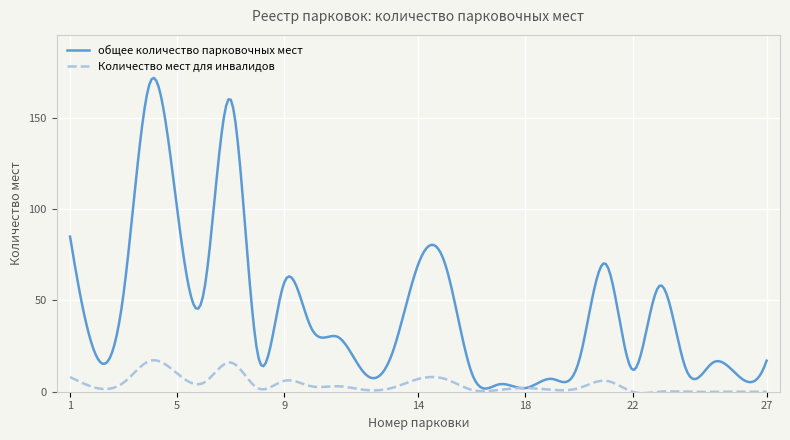

What is the difference between the maximum and second lowest values in the Количество мест для инвалидов series?

18.0